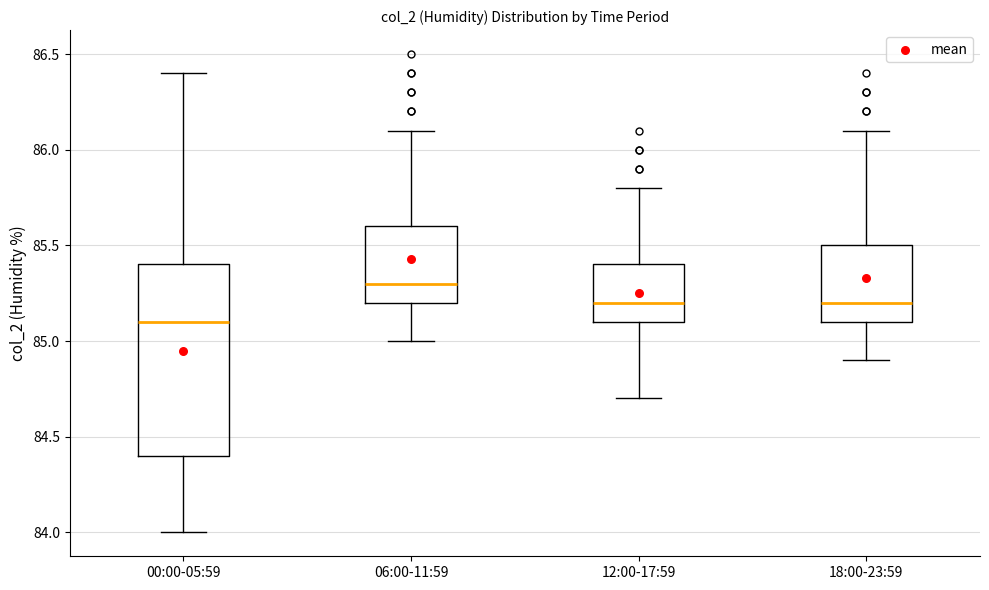

Which box is the tallest, from its lower edge to its upper edge?

00:00-05:59